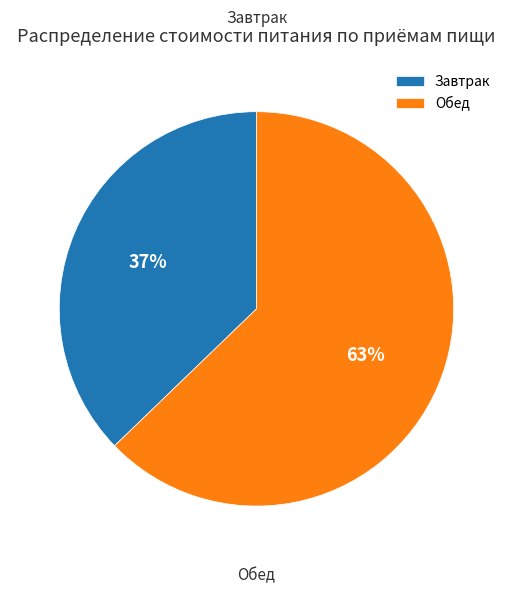

To the nearest percent, what percentage of the pie is Завтрак?

37%